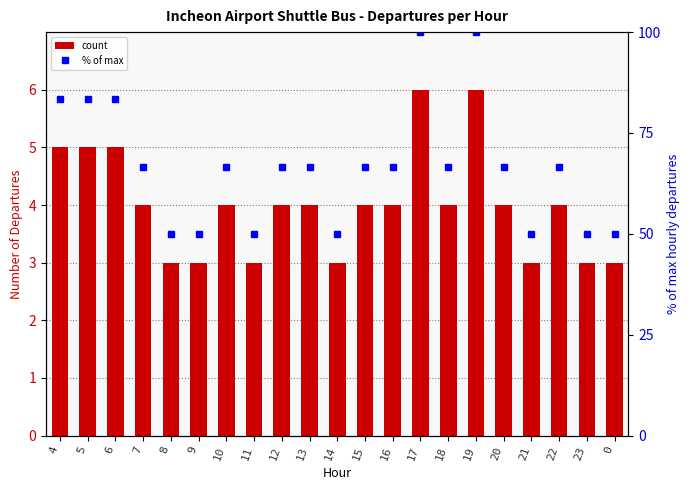

What is the difference between the departures_per_hour values at 23 and 16?

1.0